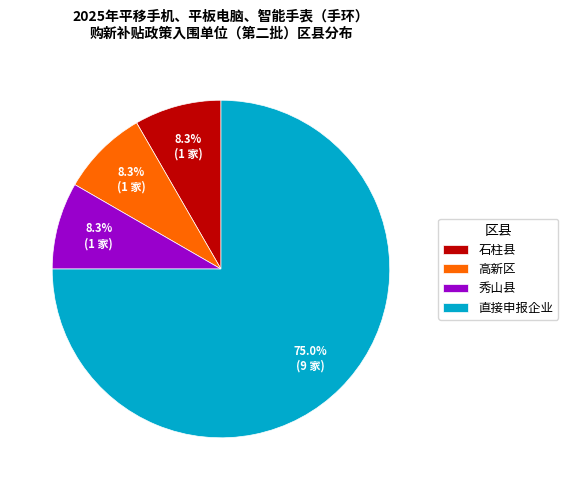

Which category has the biggest portion of the pie?

直接申报企业